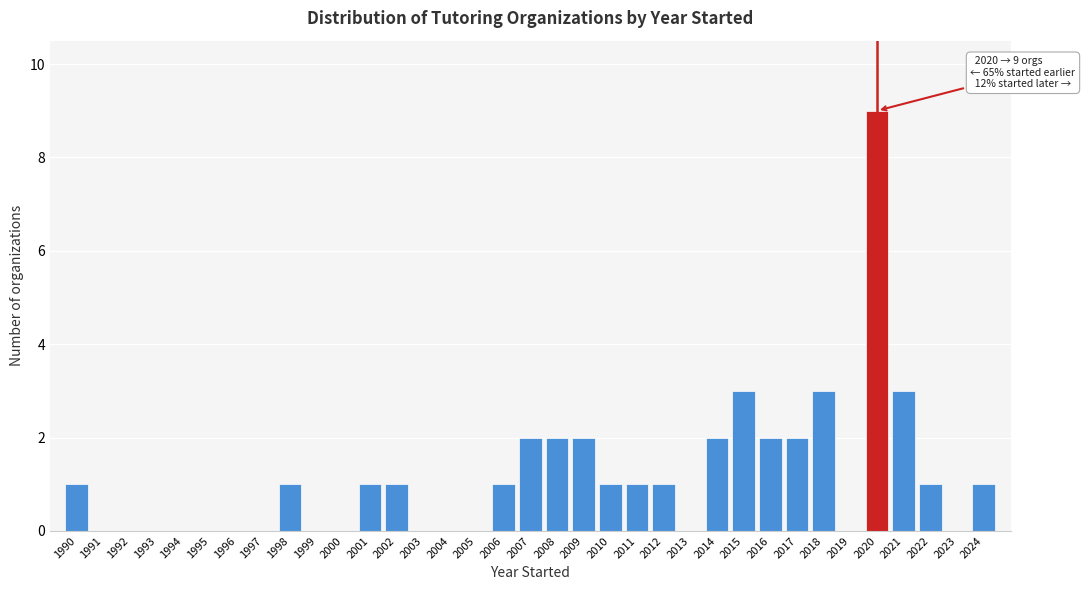

Which has a higher value, 2015 or 2016?

2015